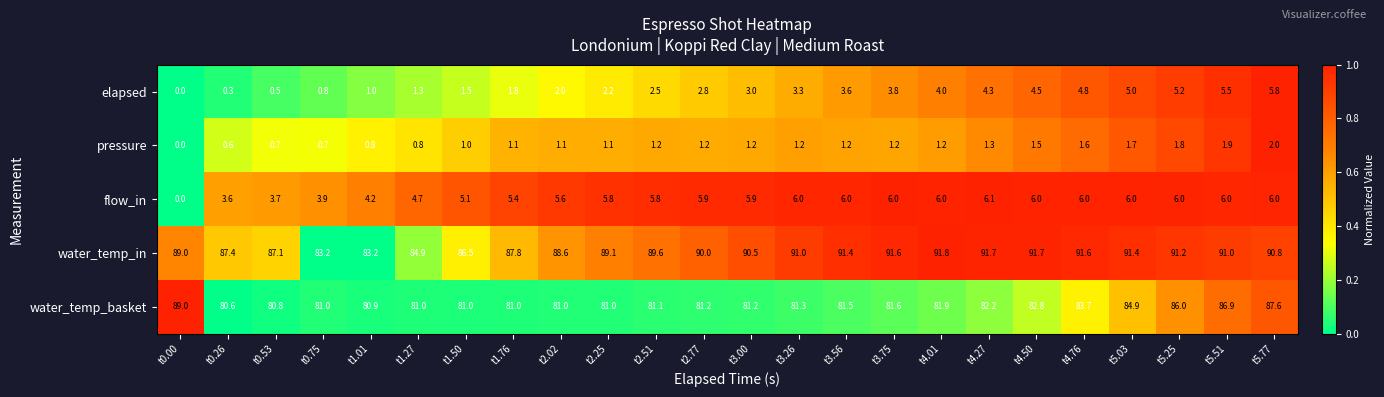

What is the minimum value for water_temp_basket?

80.6